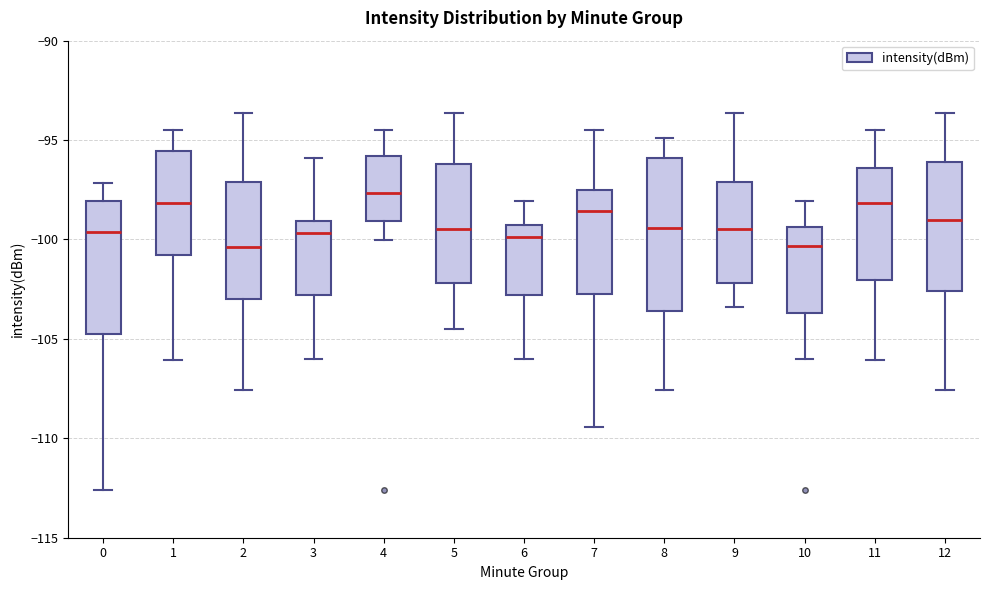

Where is the lower edge of the box at x = 2 on the y-axis? The values are not printed on the chart, so give them approximately, as read against the axis.

-103.0